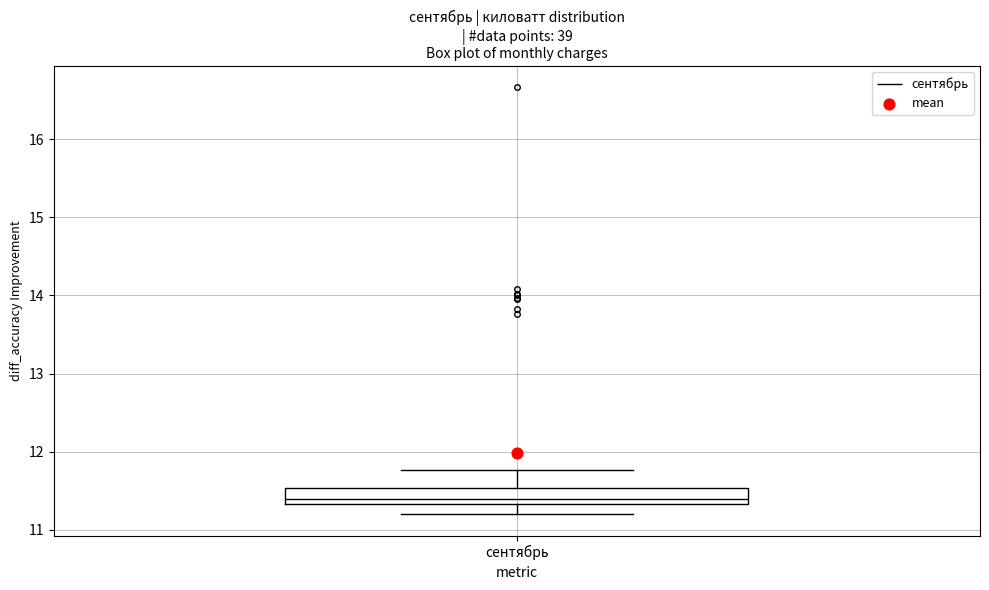

Read this box plot against the y-axis: the position of the median line, the range covered by the box, and the ends of both whiskers. The values are not printed on the chart, so give them approximately, as read against the axis.

median 11.4, box 11.3 to 11.5, whiskers 11.2 to 11.8